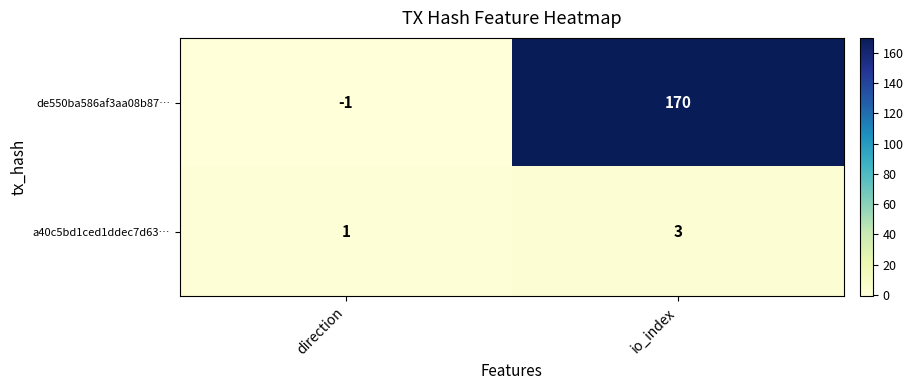

What is the sum of all a40c5bd1ced1ddec7d63… values?

4